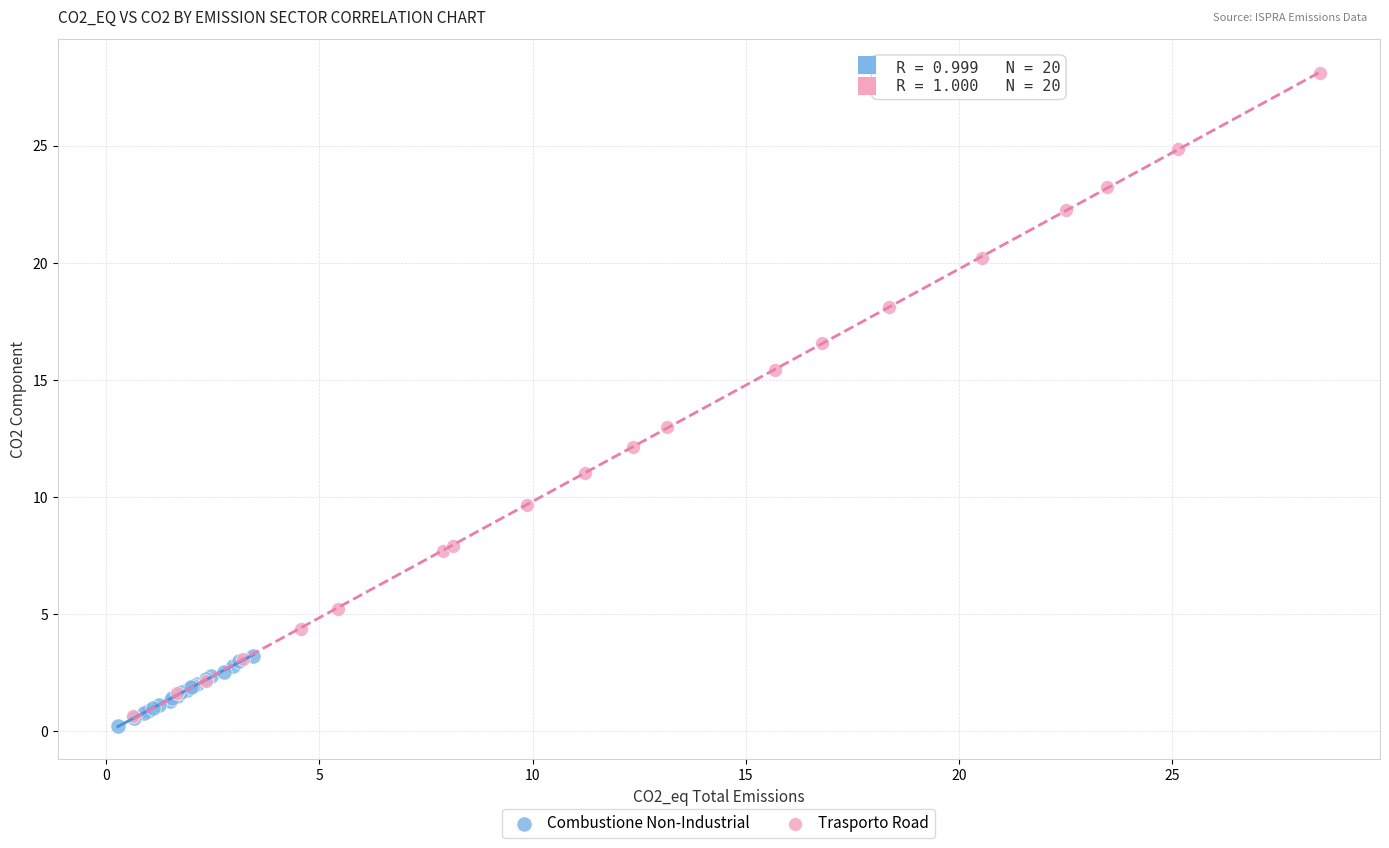

Which series contains the highest Y value?

Trasporto Road